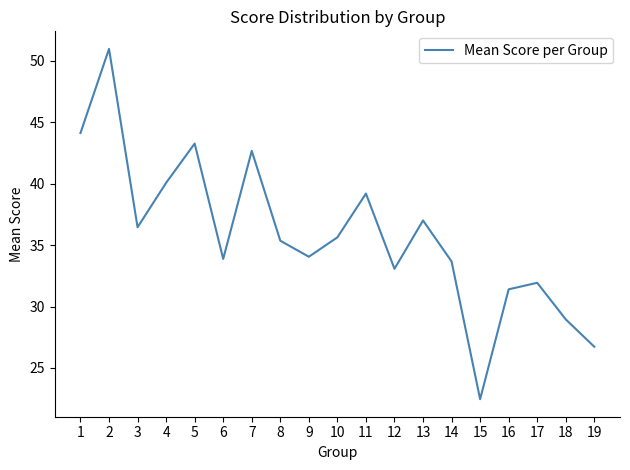

At which label does the data first exceed 35?

1